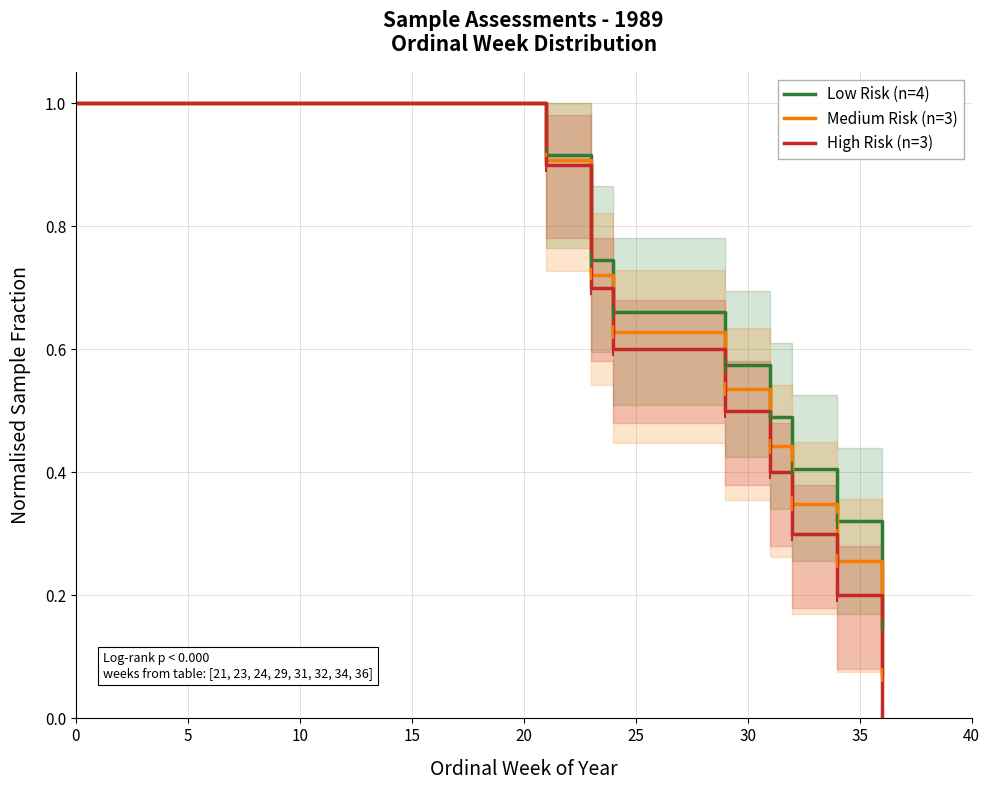

Which series has the widest spread of values?

High Risk (n=3)